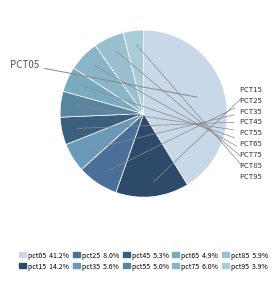

How many slices are in this pie chart?

10